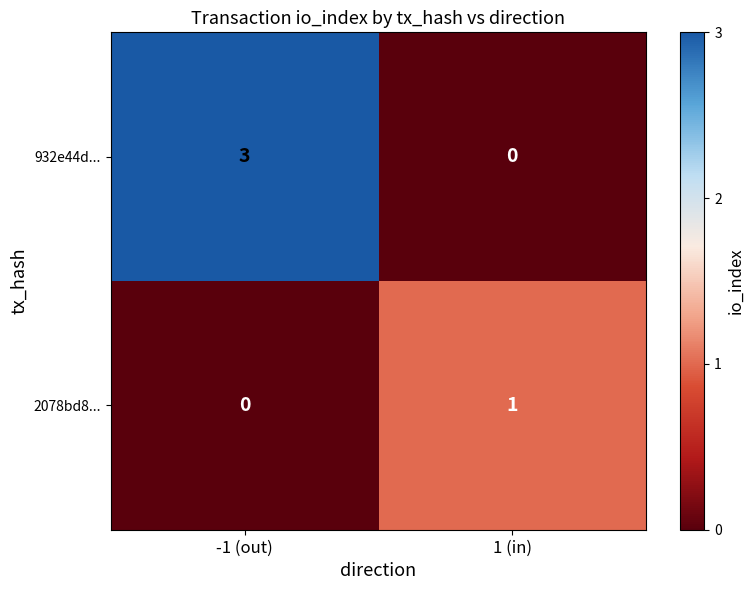

The value of 2078bd8... at 1 (in) is 1. True or false?

True